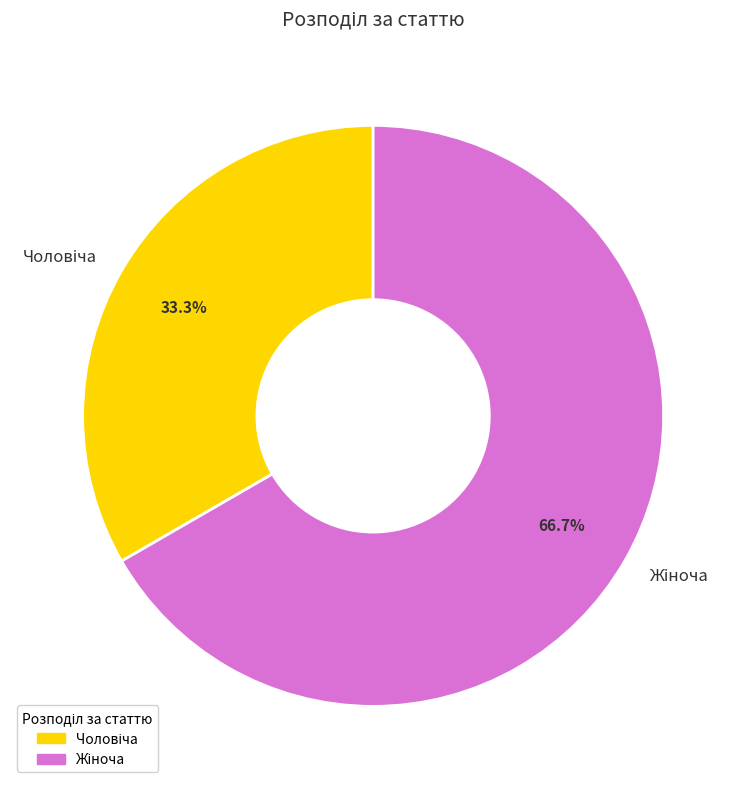

Does any single category account for the majority?

Yes